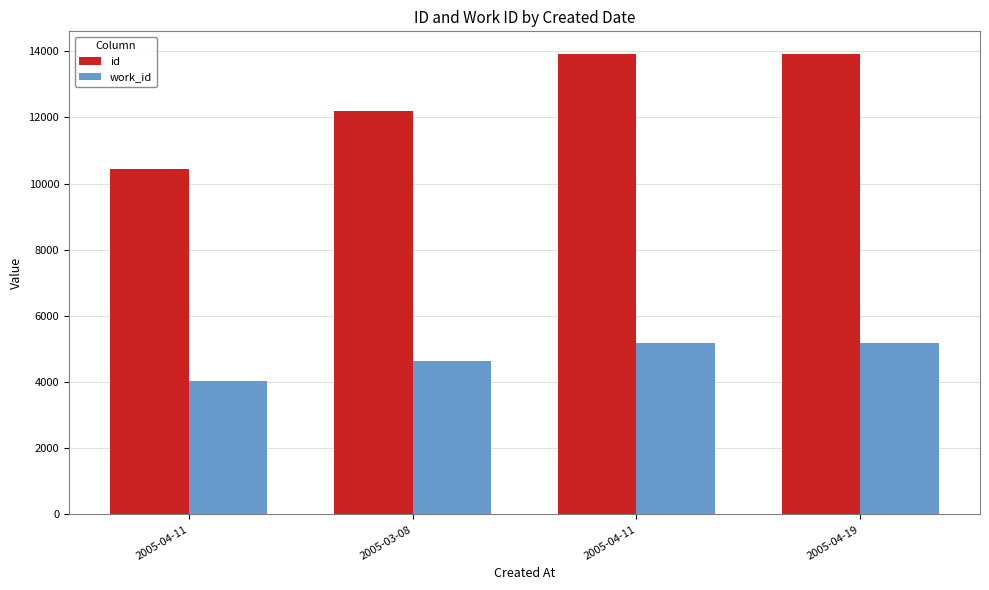

Read the work_id value at 2005-03-08, to the nearest 10.

4640